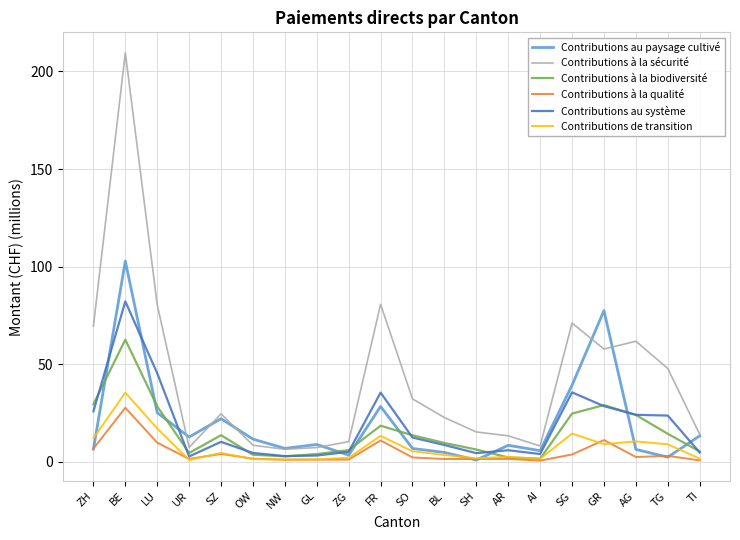

What is the greatest value displayed?

209.6